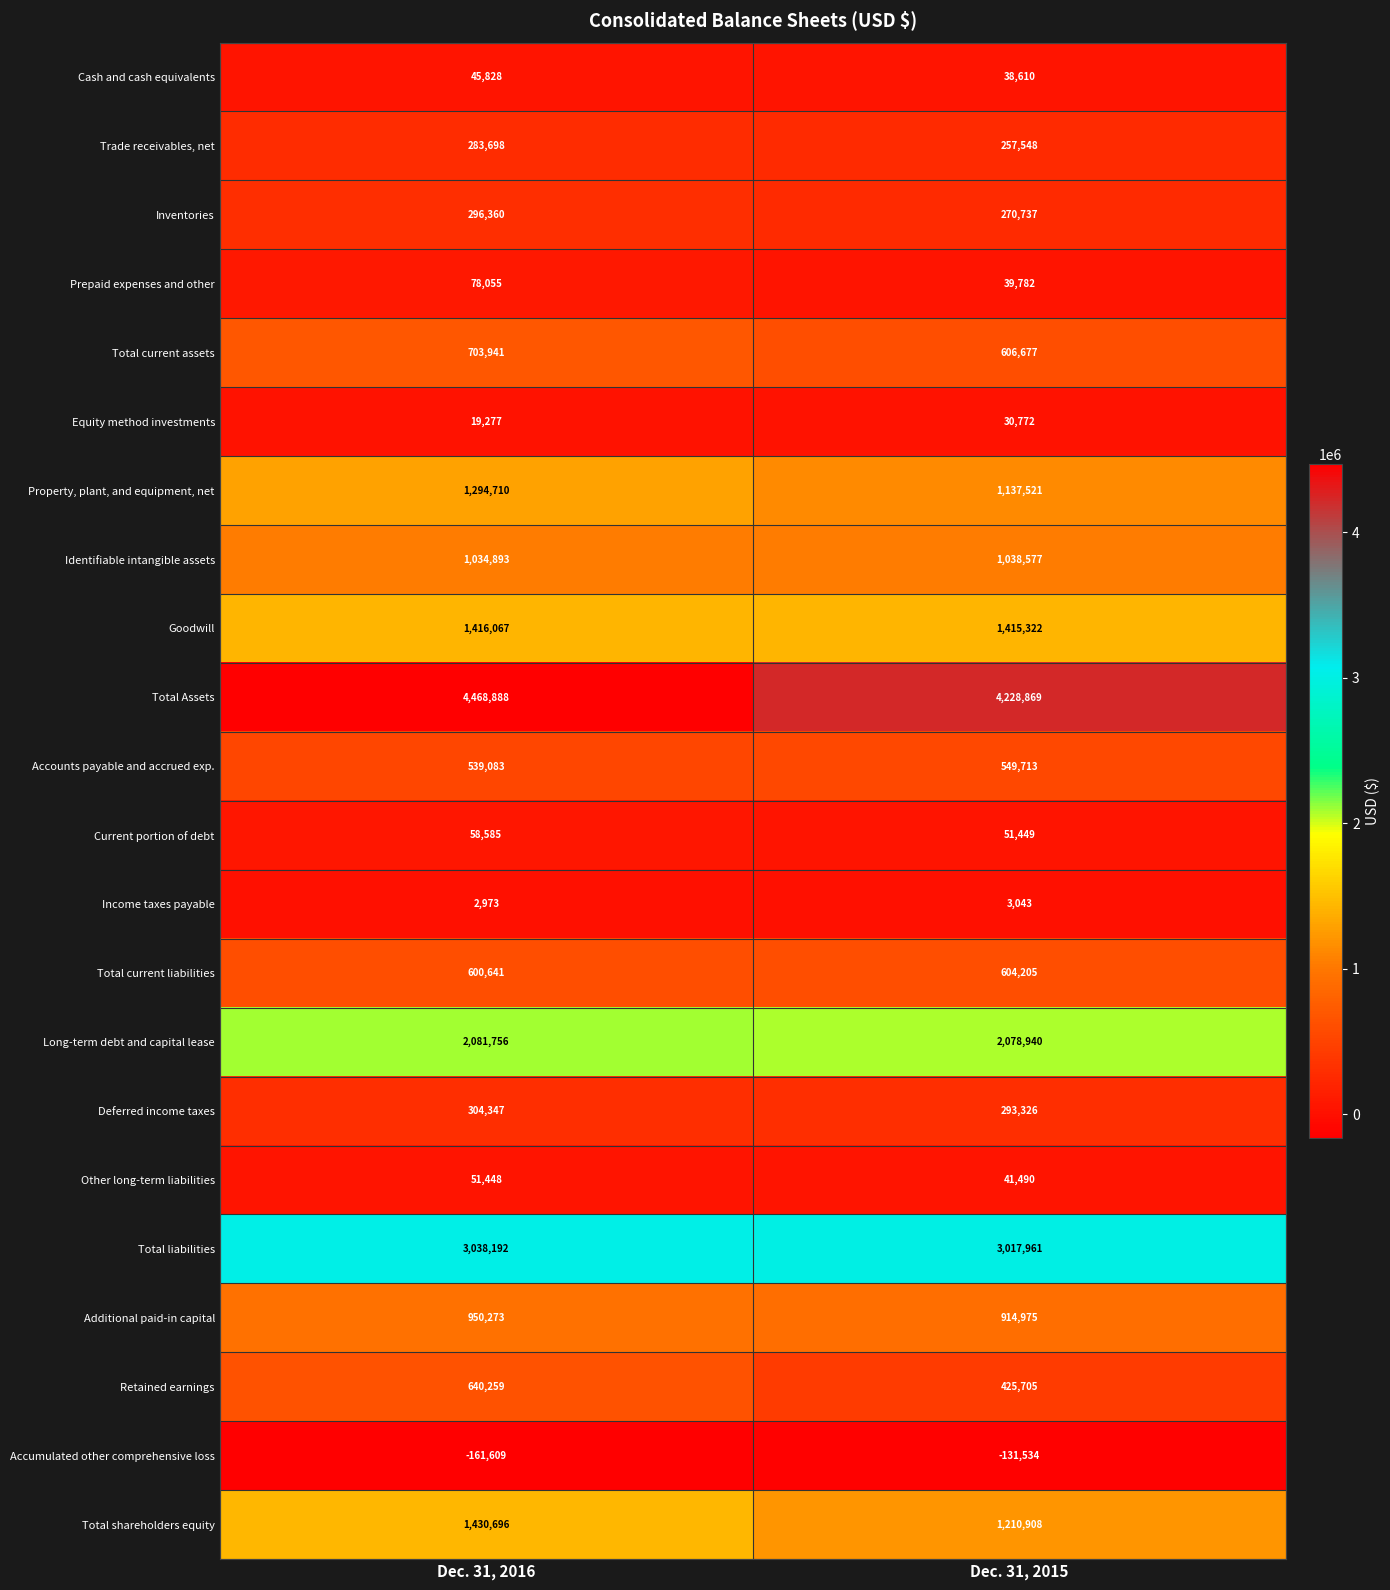

The value of Income taxes payable at Dec. 31, 2016 is 4824. True or false?

False